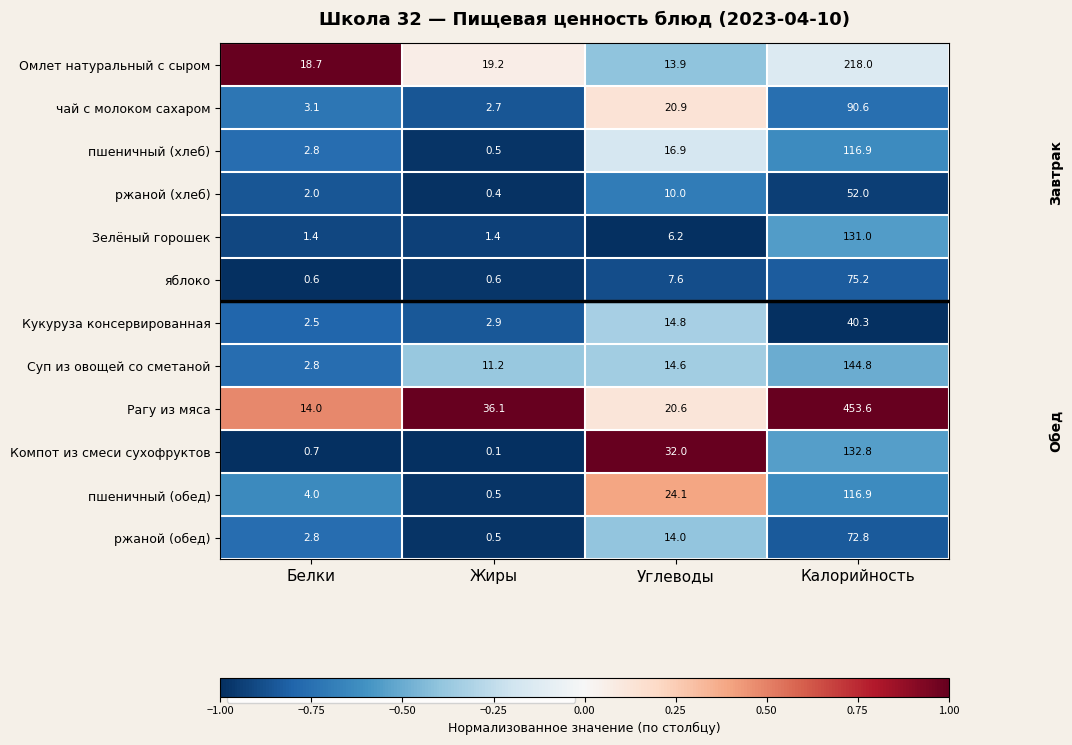

What is the sum of the пшеничный (хлеб) values at Калорийность and Углеводы?

133.8